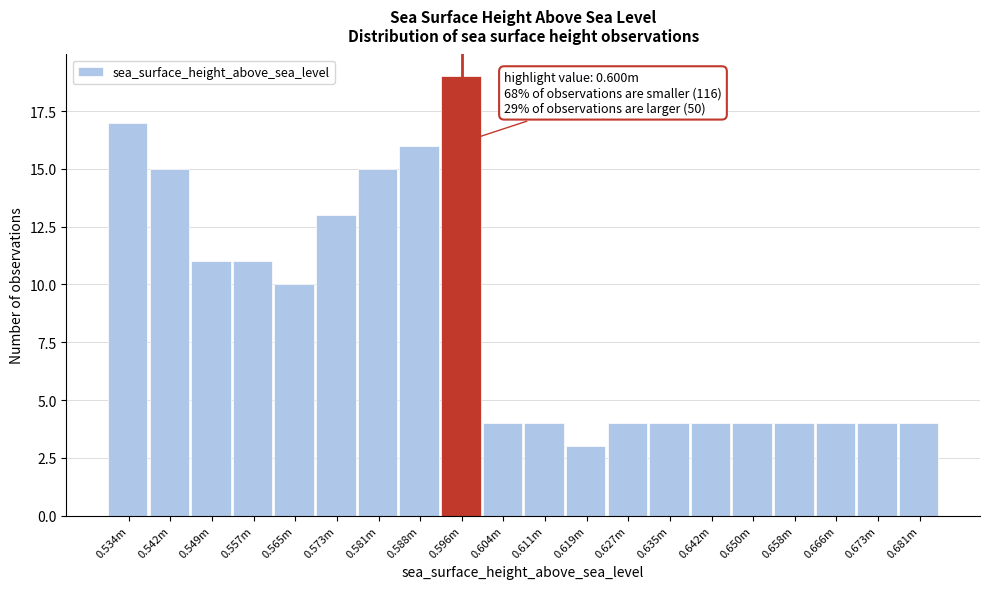

Reading left to right, what are all the values shown in this chart?

0.534m=17	0.542m=15	0.549m=11	0.557m=11	0.565m=10	0.573m=13	0.581m=15	0.588m=16	0.596m=19	0.604m=4	0.611m=4	0.619m=3	0.627m=4	0.635m=4	0.642m=4	0.650m=4	0.658m=4	0.666m=4	0.673m=4	0.681m=4